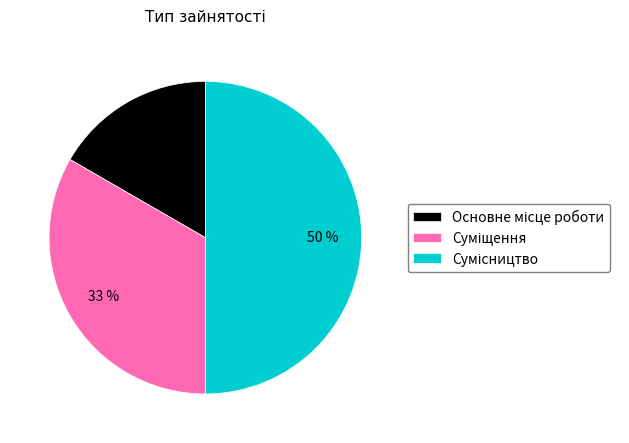

To the nearest percent, what is the average slice percentage?

33%